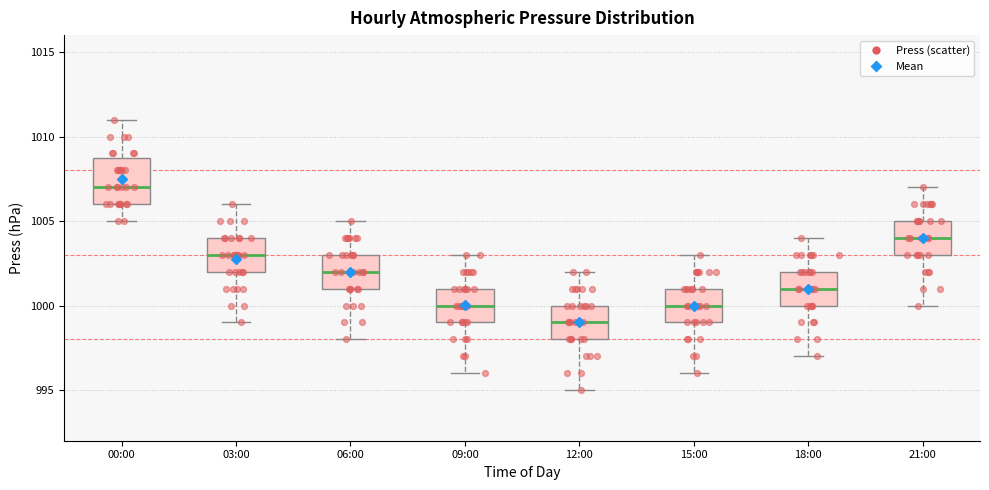

Comparing the boxes themselves (not the whiskers), which one is the tallest?

00:00